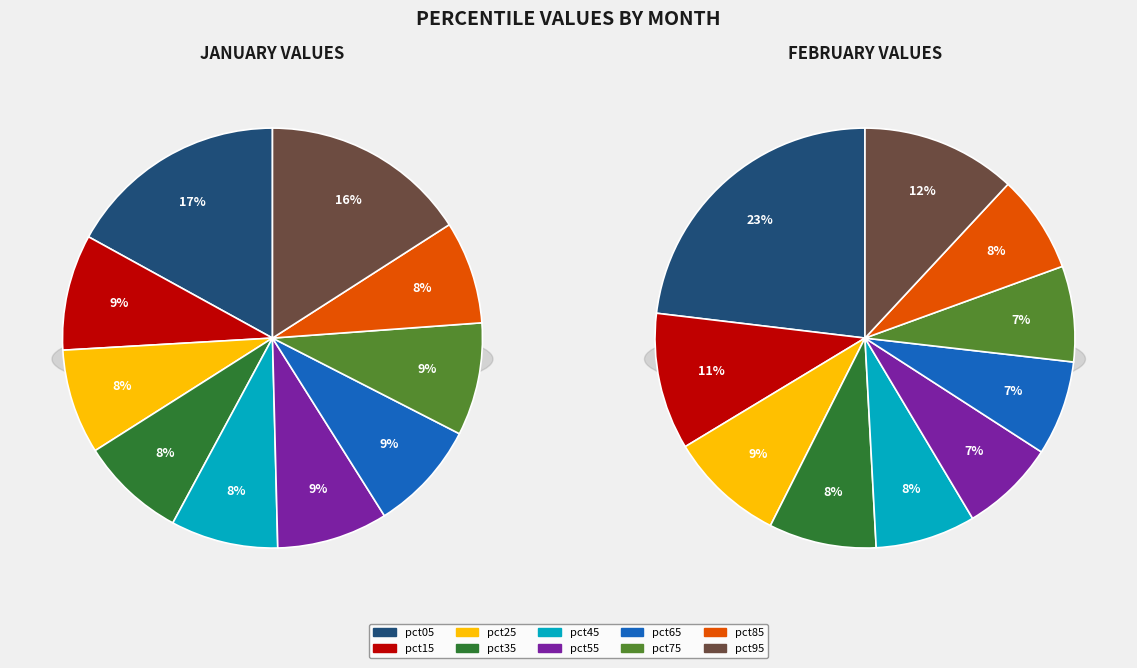

What percentage is the pct95 slice, to the nearest percent?

16%